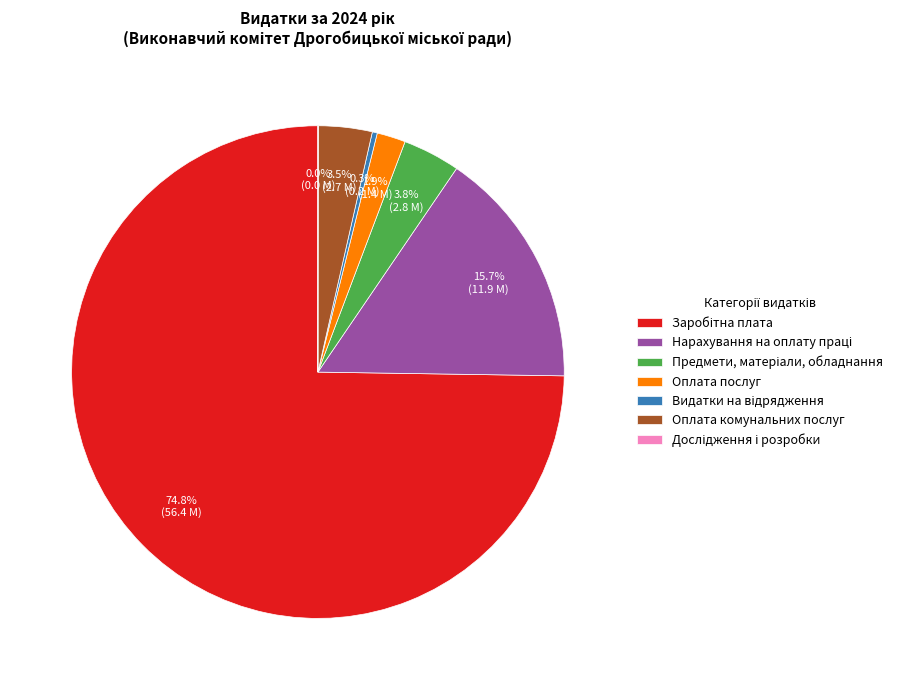

What portion of the pie excludes Оплата комунальних послуг?

96.5%